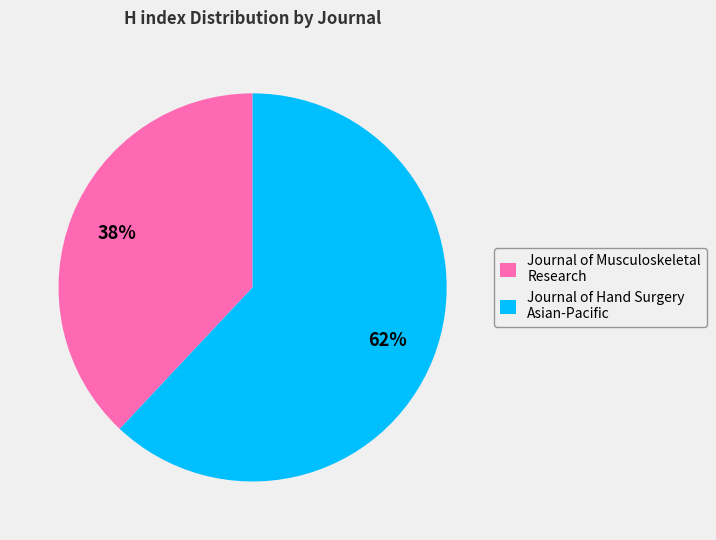

Which has a higher value, Journal of Musculoskeletal Research or Journal of Hand Surgery Asian-Pacific?

Journal of Hand Surgery Asian-Pacific